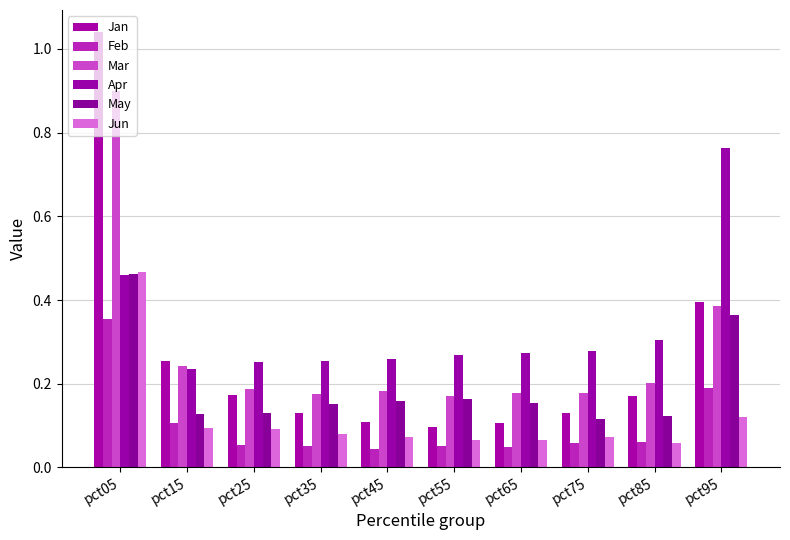

Reading left to right, list all the values displayed in this chart.

Jan: pct05=1.0	pct15=0.3	pct25=0.2	pct35=0.1	pct45=0.1	pct55=0.1	pct65=0.1	pct75=0.1	pct85=0.2	pct95=0.4
Feb: pct05=0.4	pct15=0.1	pct25=0.1	pct35=0.1	pct45=0.0	pct55=0.0	pct65=0.0	pct75=0.1	pct85=0.1	pct95=0.2
Mar: pct05=0.9	pct15=0.2	pct25=0.2	pct35=0.2	pct45=0.2	pct55=0.2	pct65=0.2	pct75=0.2	pct85=0.2	pct95=0.4
Apr: pct05=0.5	pct15=0.2	pct25=0.3	pct35=0.3	pct45=0.3	pct55=0.3	pct65=0.3	pct75=0.3	pct85=0.3	pct95=0.8
May: pct05=0.5	pct15=0.1	pct25=0.1	pct35=0.2	pct45=0.2	pct55=0.2	pct65=0.2	pct75=0.1	pct85=0.1	pct95=0.4
Jun: pct05=0.5	pct15=0.1	pct25=0.1	pct35=0.1	pct45=0.1	pct55=0.1	pct65=0.1	pct75=0.1	pct85=0.1	pct95=0.1